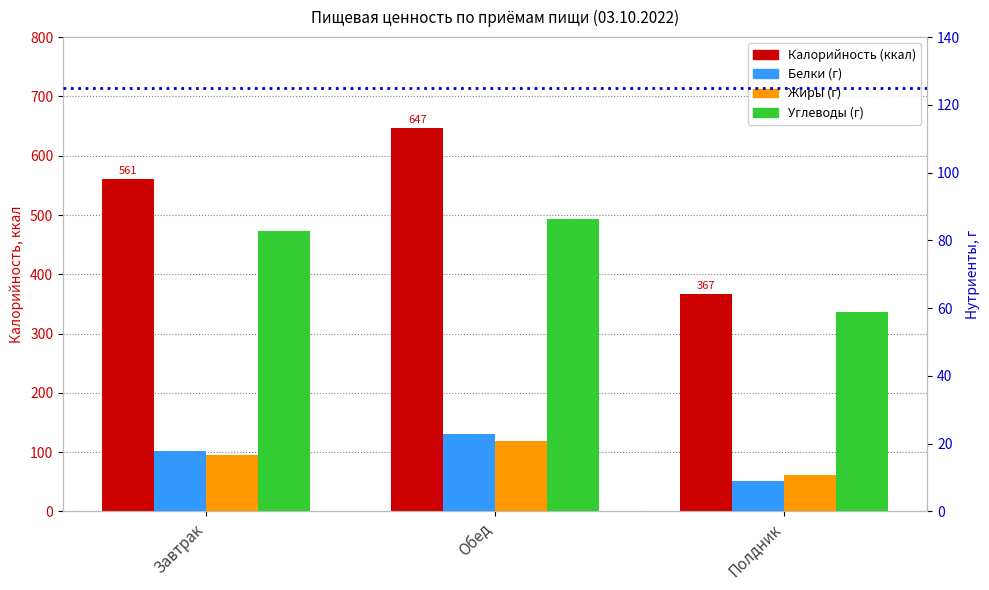

Which series changed the most between Завтрак and Обед?

Калорийность